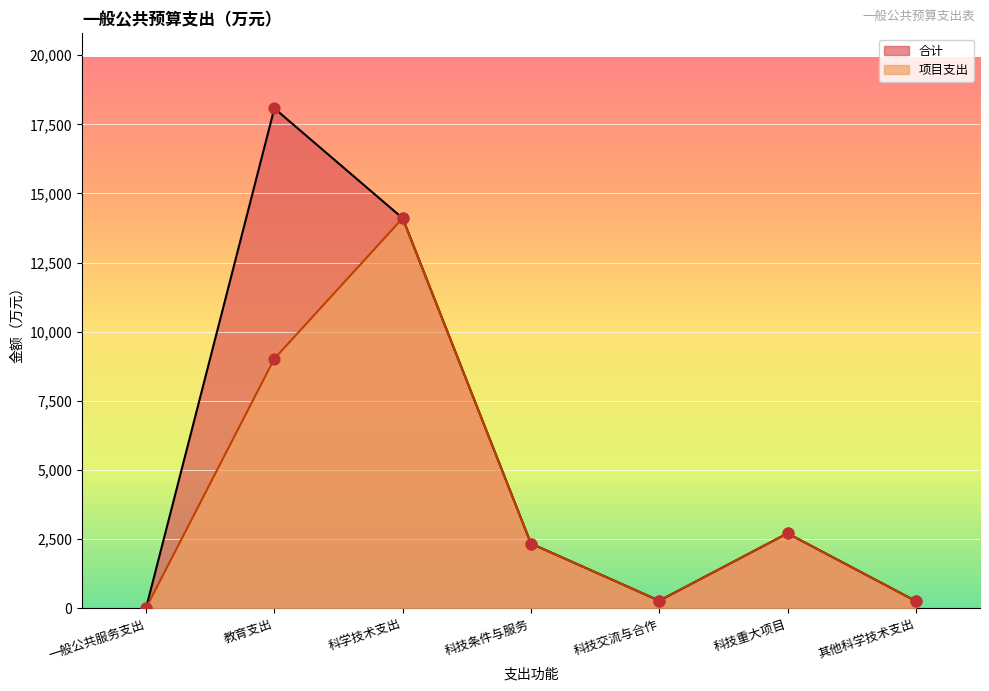

Which series has the largest total across all categories?

合计